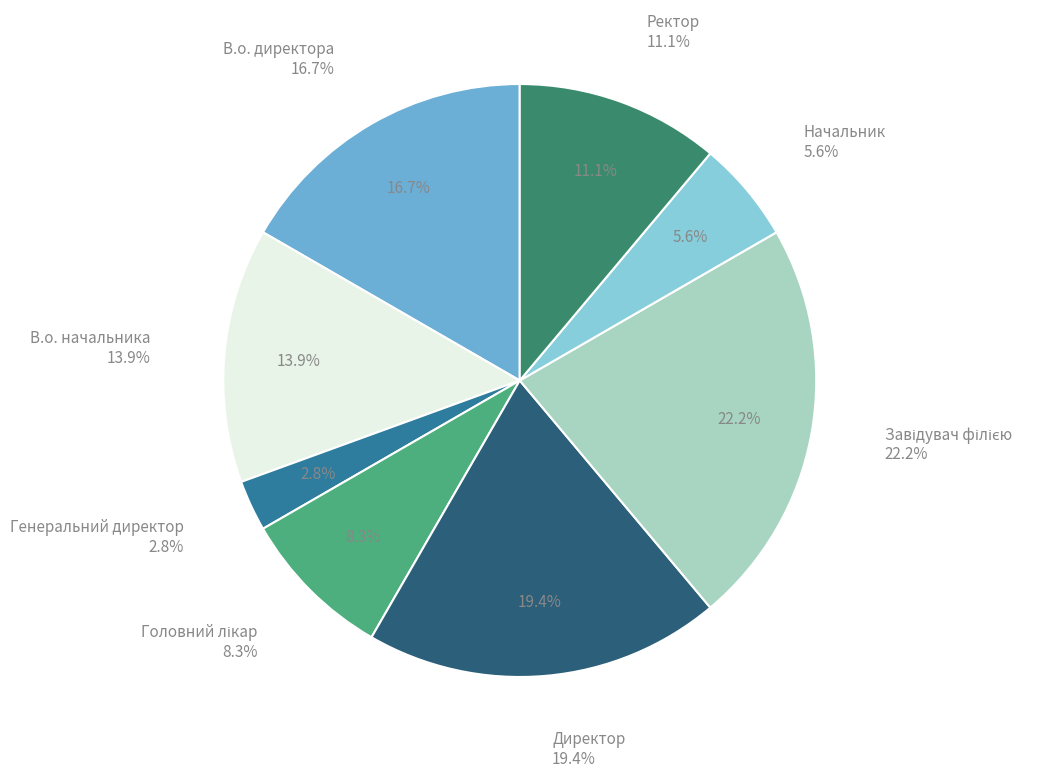

Do Генеральний директор and Директор together represent more than half of the pie?

No